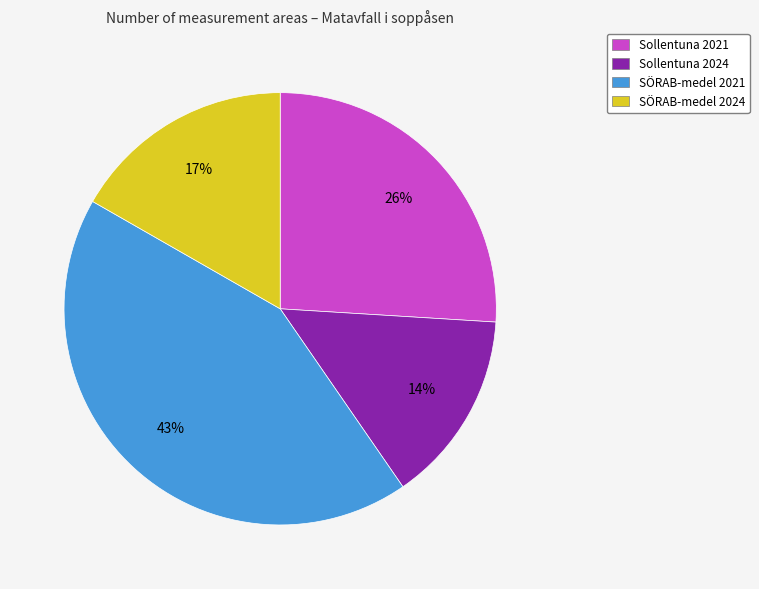

Between SÖRAB-medel 2024 and SÖRAB-medel 2021, which is larger?

SÖRAB-medel 2021